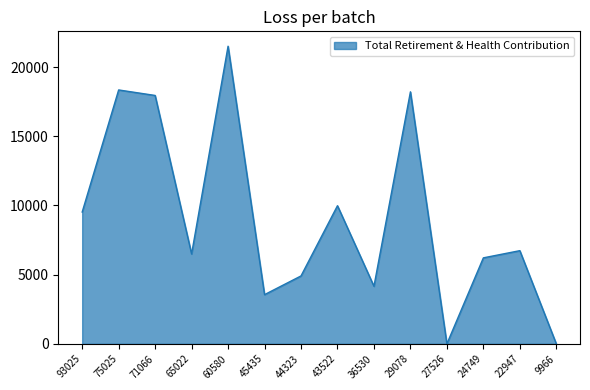

What is the difference between the values at 22947 and 24749?

519